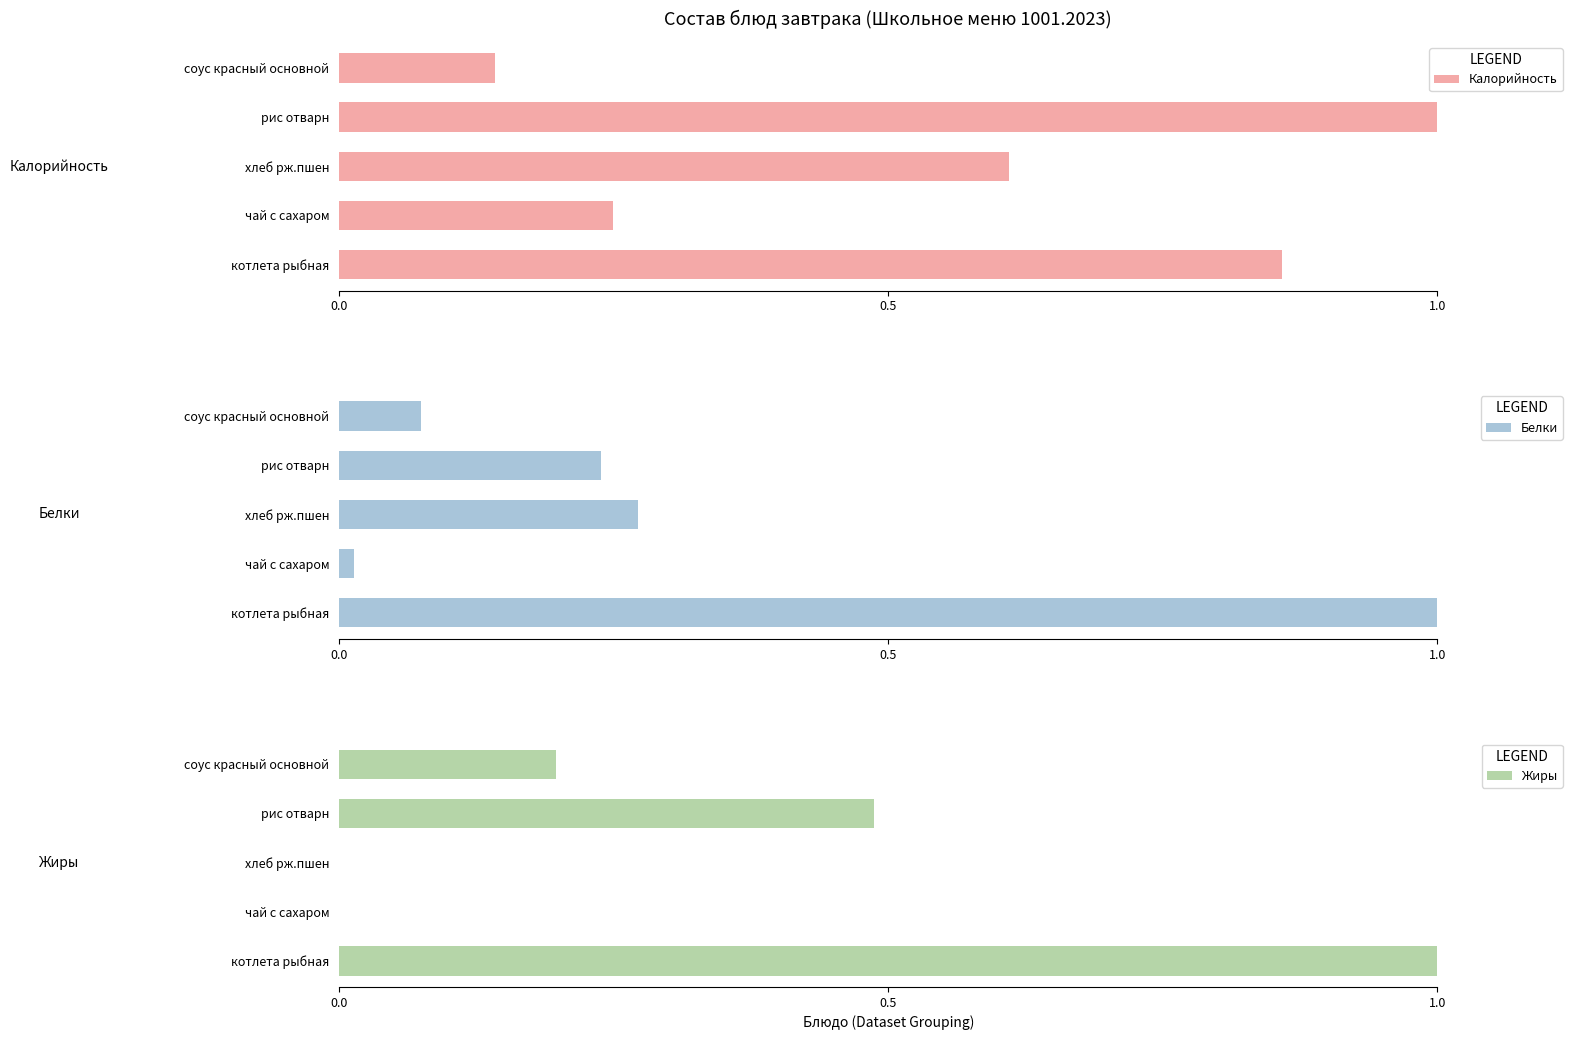

What is the sum of all Белки values?

1.6